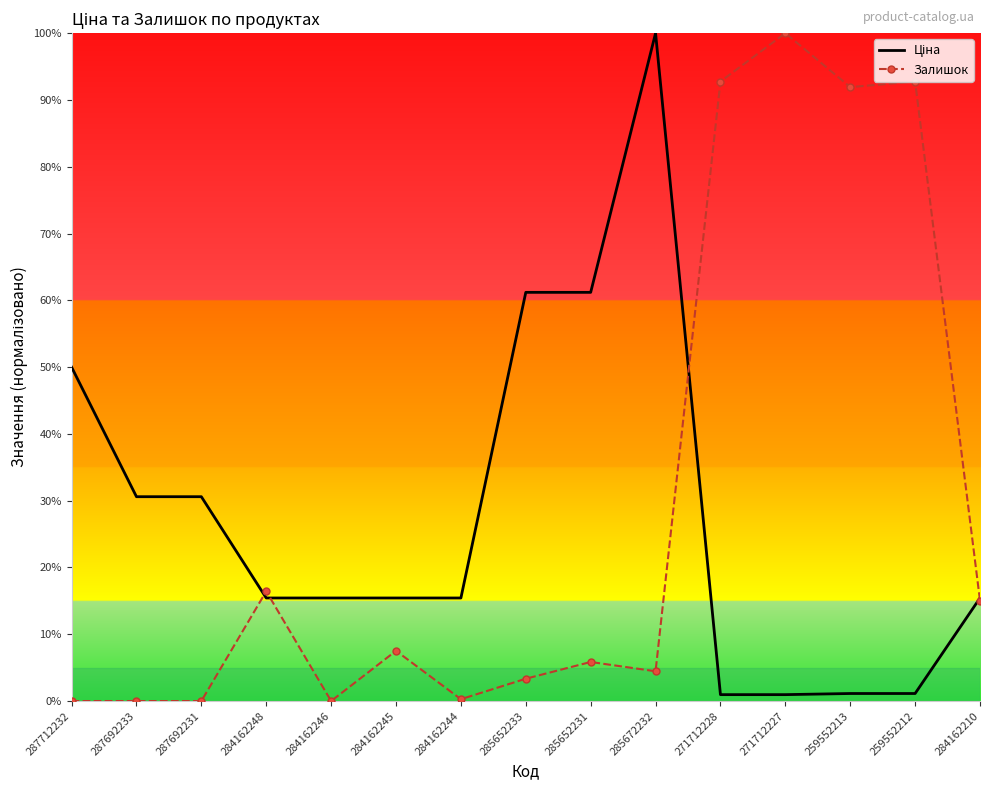

What is the spread (max minus min) of values at 287692233?

30.6